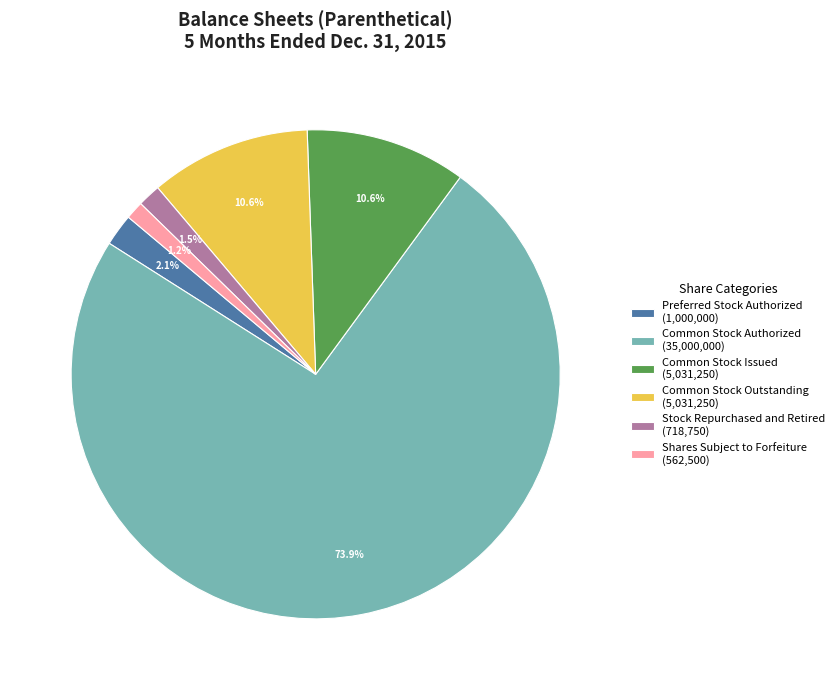

Which has a higher value, Stock Repurchased and Retired (718,750) or Common Stock Outstanding (5,031,250)?

Common Stock Outstanding (5,031,250)